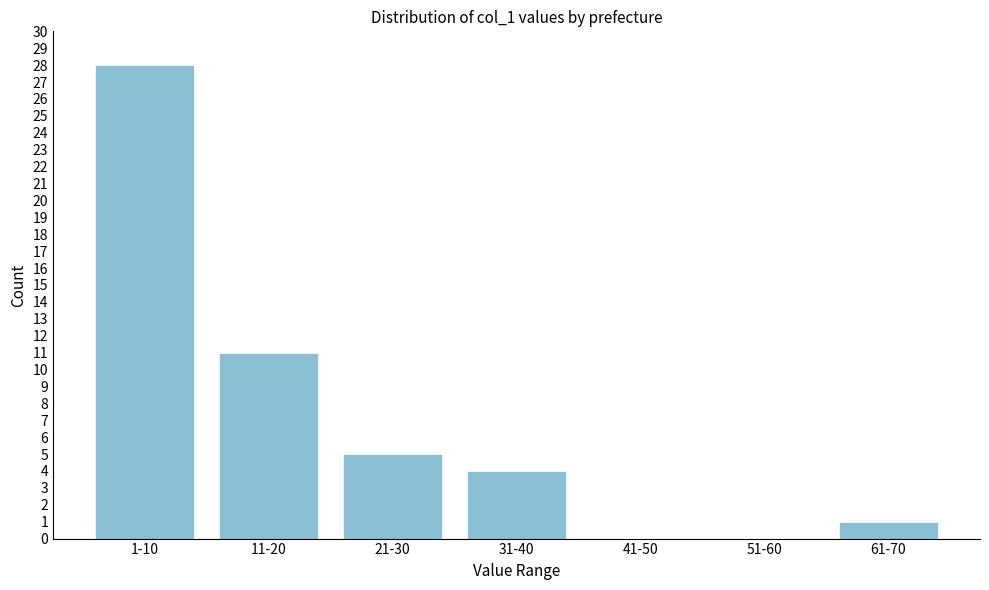

Reading left to right, list all the values displayed in this chart.

1-10=28	11-20=11	21-30=5	31-40=4	41-50=0	51-60=0	61-70=1